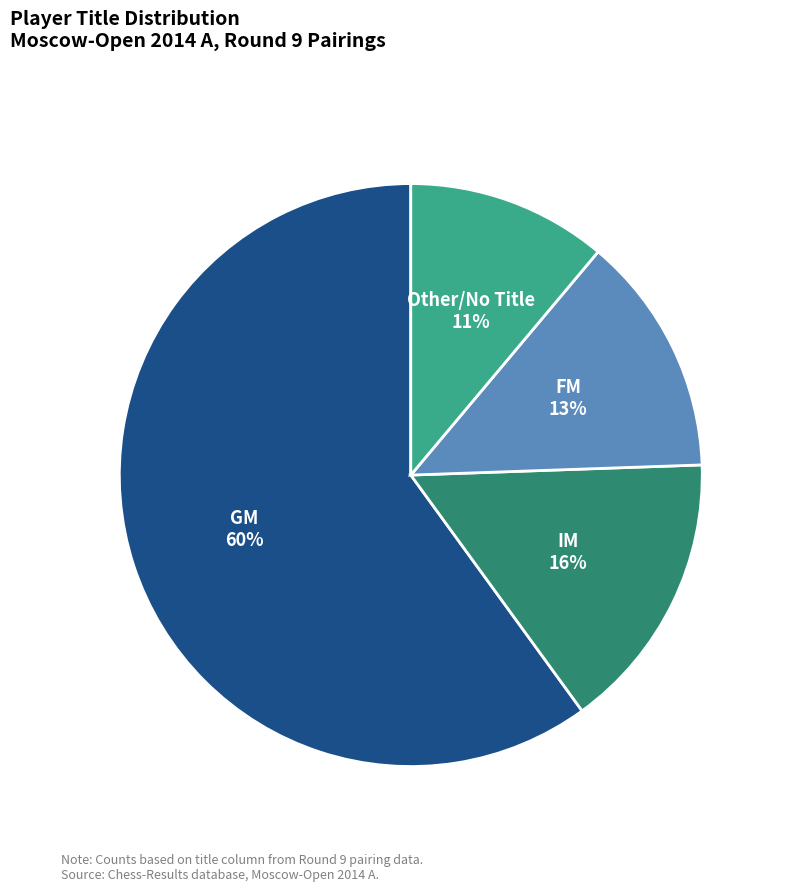

To the nearest percent, what is the combined percentage of GM and Other?

71%